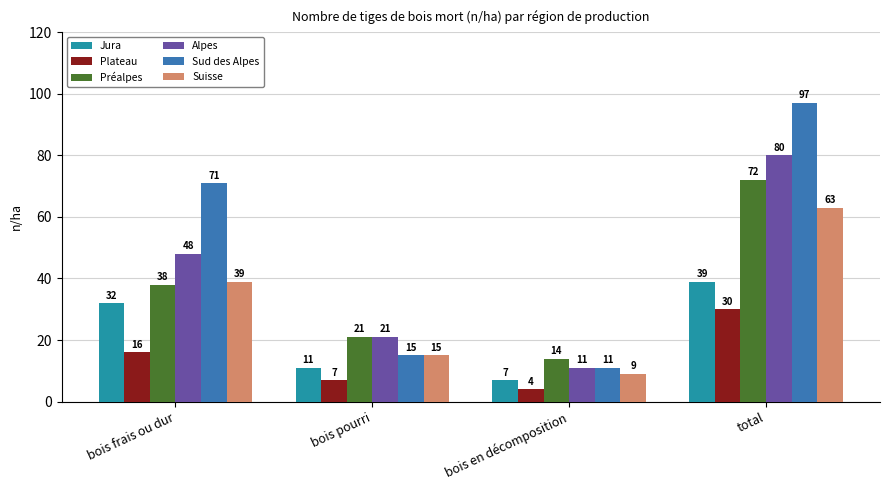

Which series changed the most between bois frais ou dur and bois pourri?

Sud des Alpes